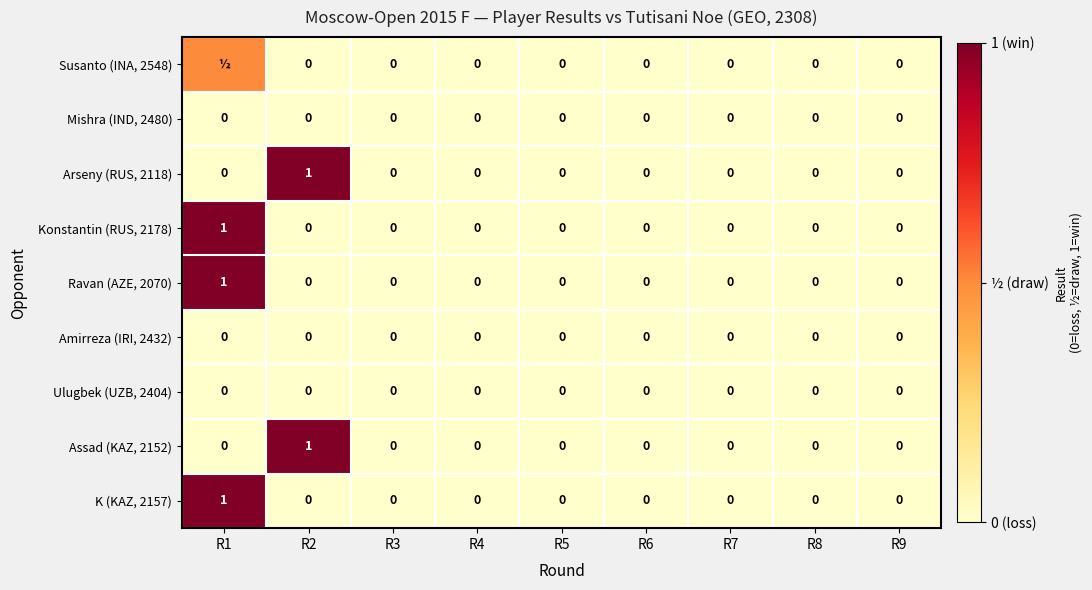

What is the maximum value shown in the chart?

1.0